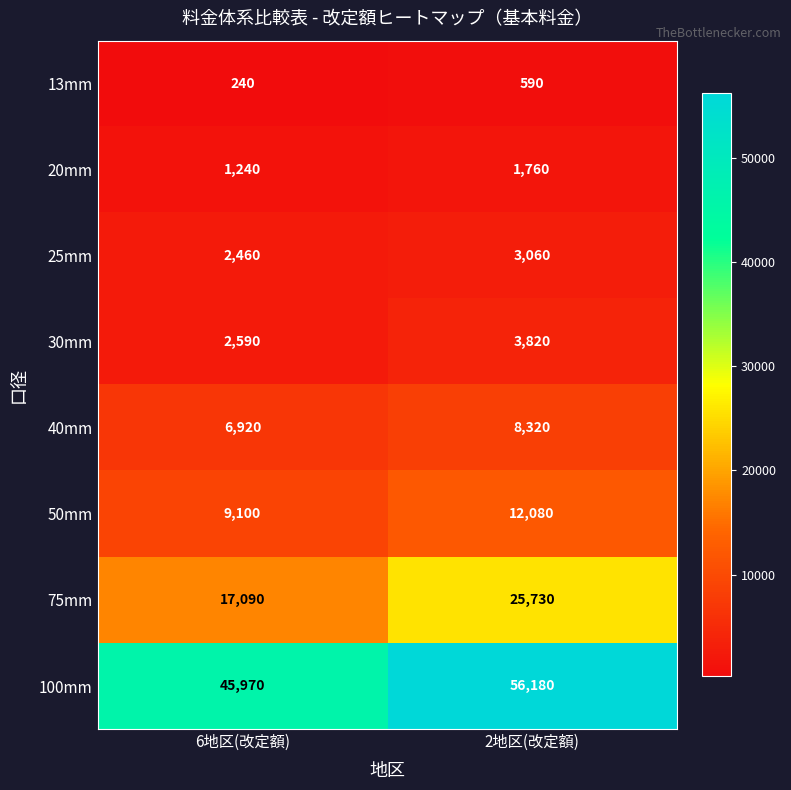

At which label is 25mm closest to 2760?

6地区(改定額)